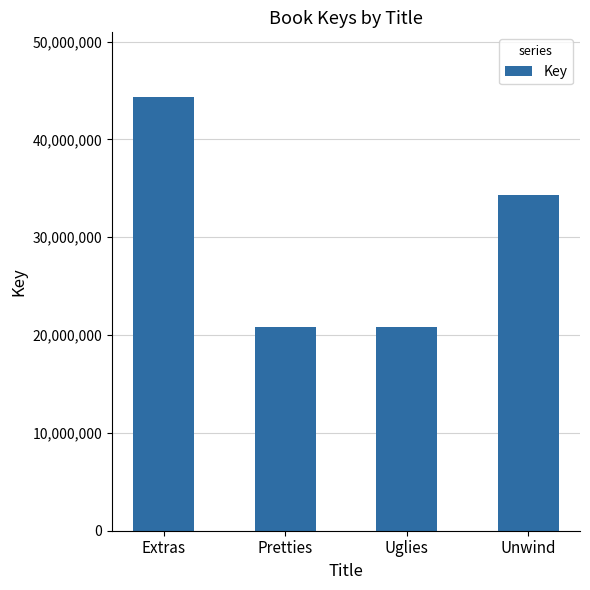

What is the minimum value shown in the chart?

20869837